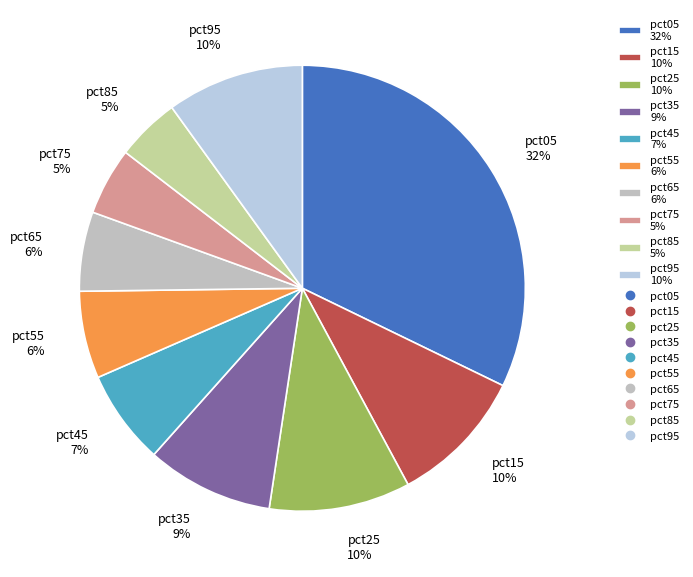

To the nearest percent, what is the average slice percentage?

10%